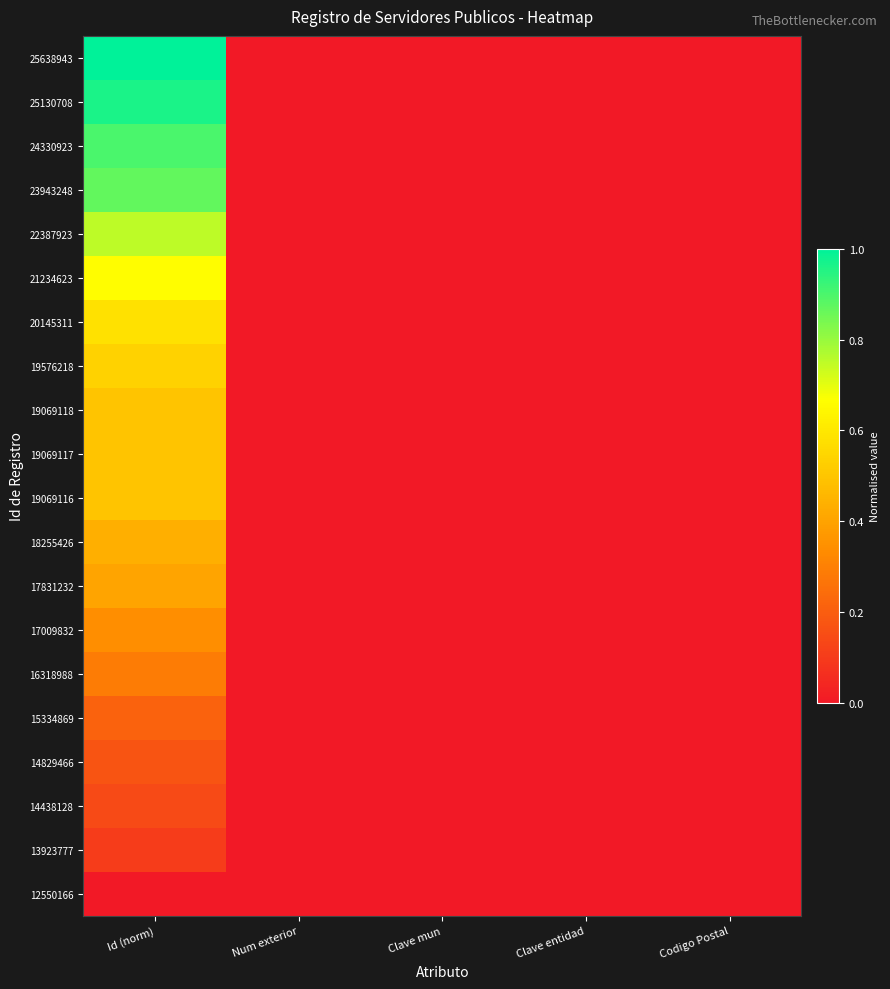

The 22387923 series shows 0.5 at Clave mun. True or false?

False